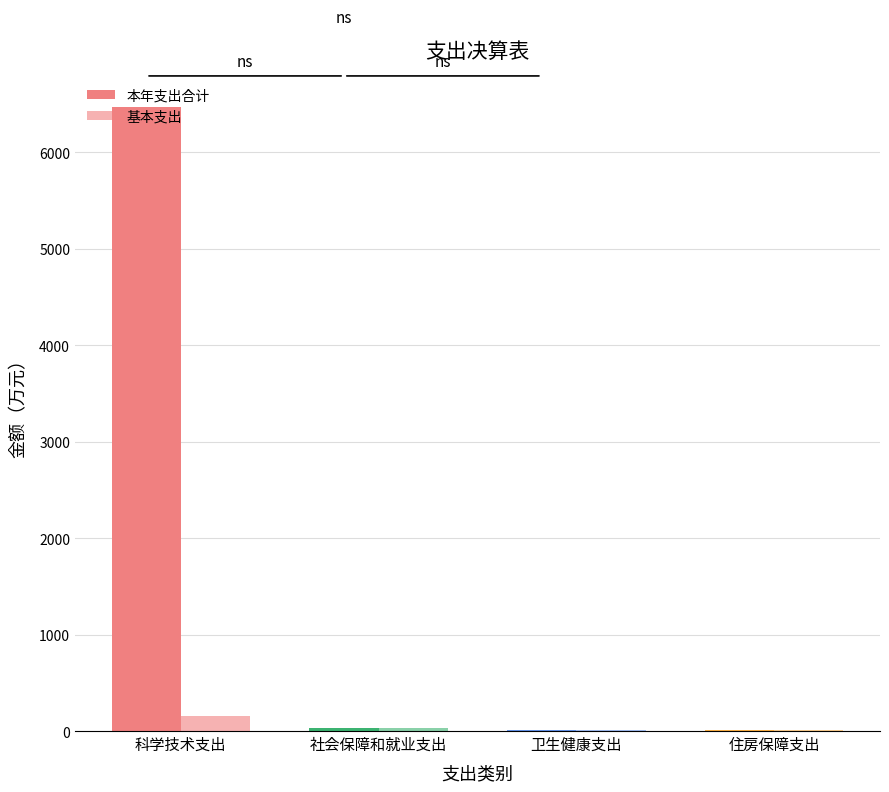

Are the bars grouped side by side (vs. stacked)?

Yes